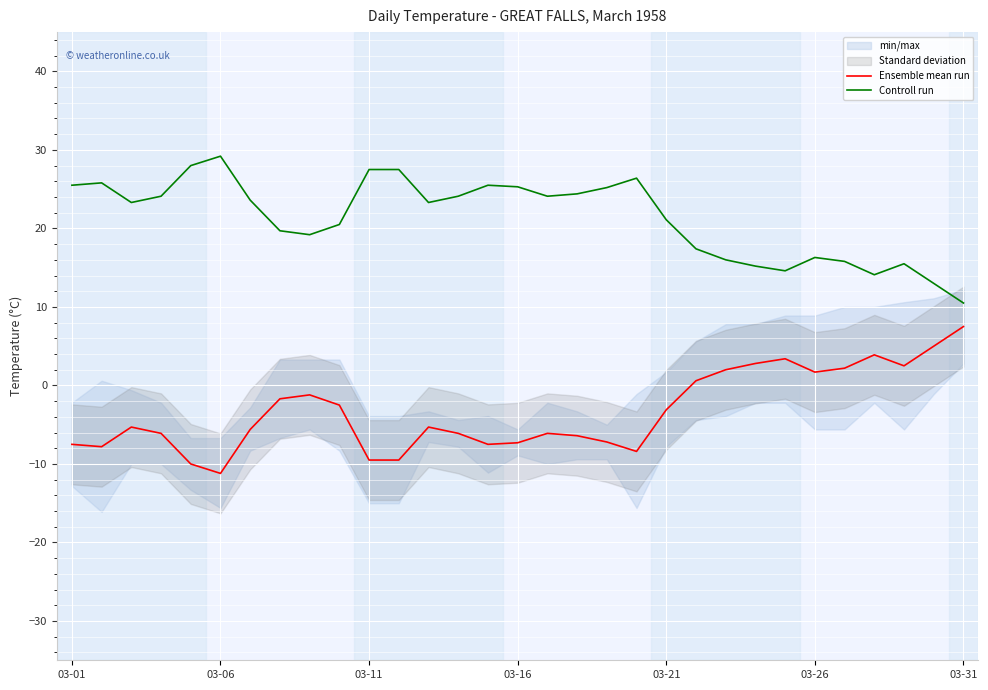

Read the Controll run value at 03-11.

27.5